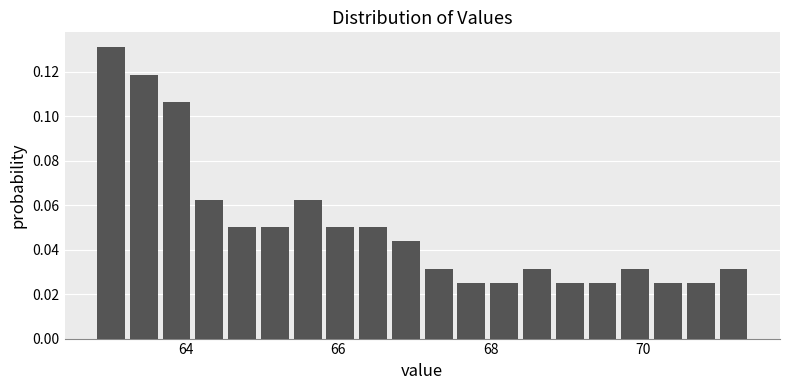

Around what value on the x-axis is the tallest bar? Give the approximate position of its centre, as read against the axis.

63.0